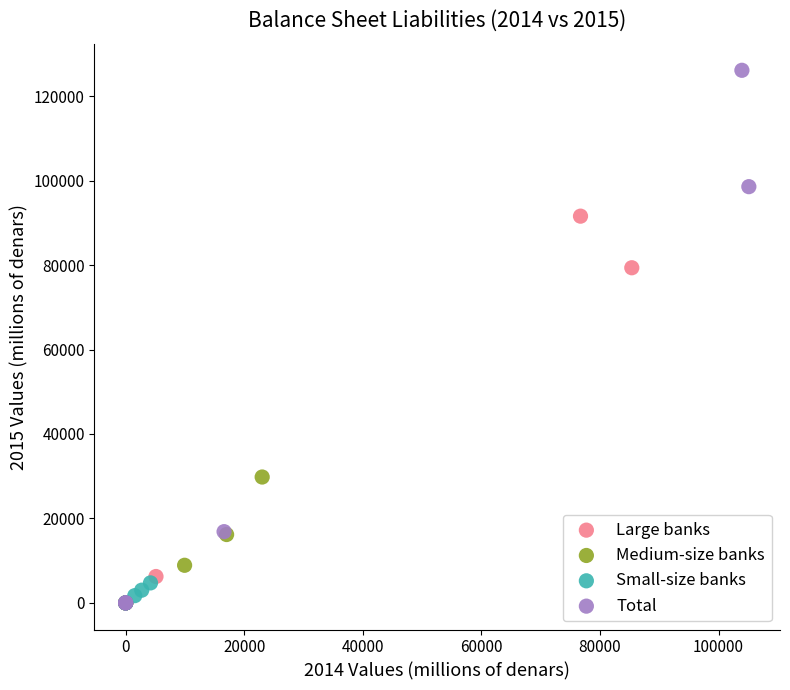

What are all the series names shown in the legend?

Large banks, Medium-size banks, Small-size banks, Total